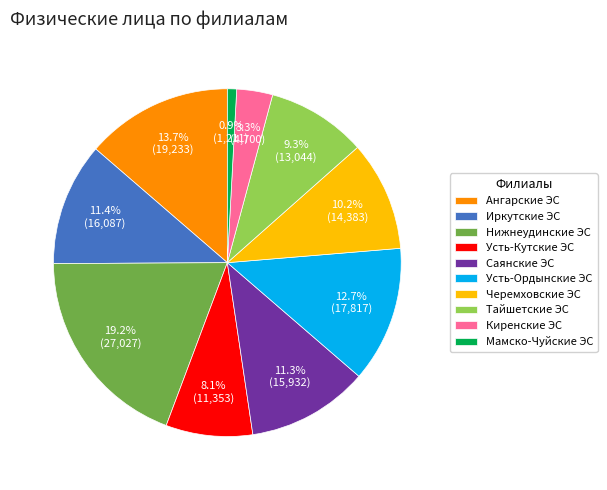

To the nearest percent, what portion does Саянские ЭС represent?

11%